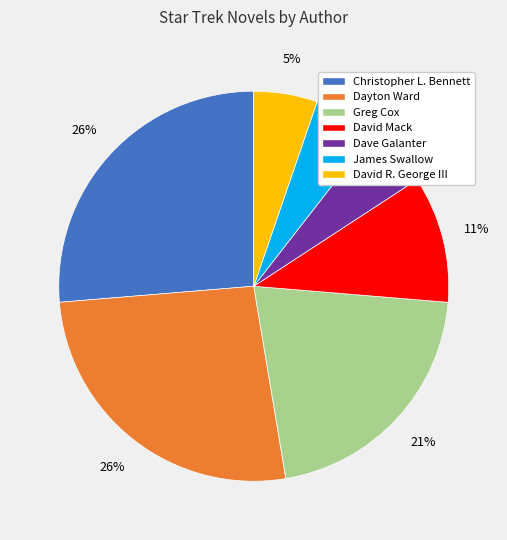

True or false: David Mack accounts for 3% of the total.

False